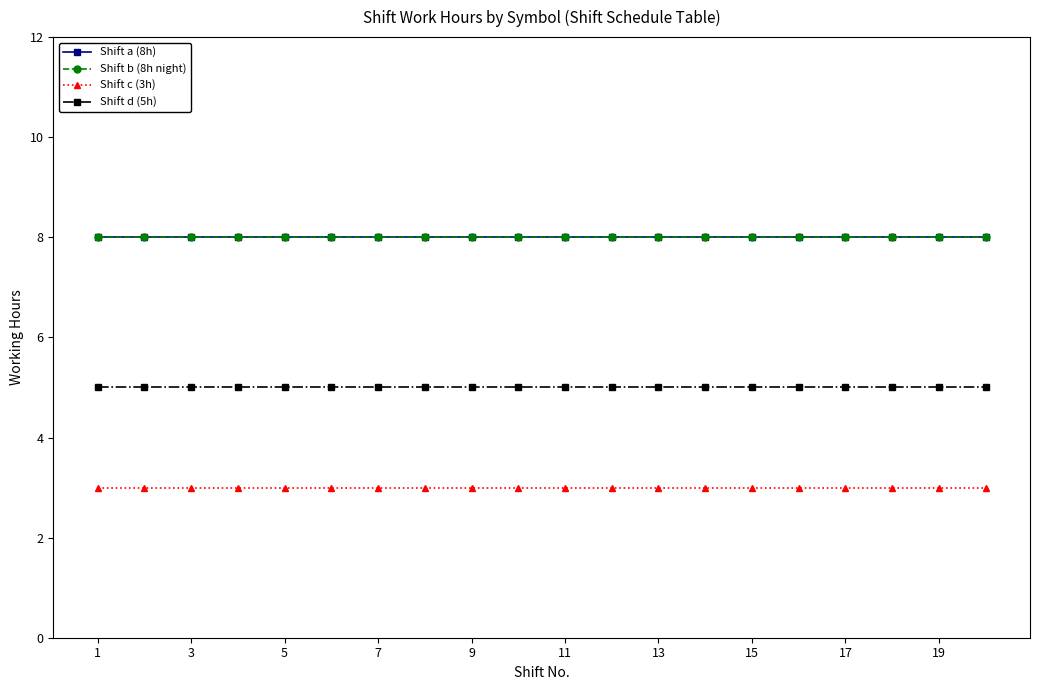

What is the minimum value shown in the chart?

3